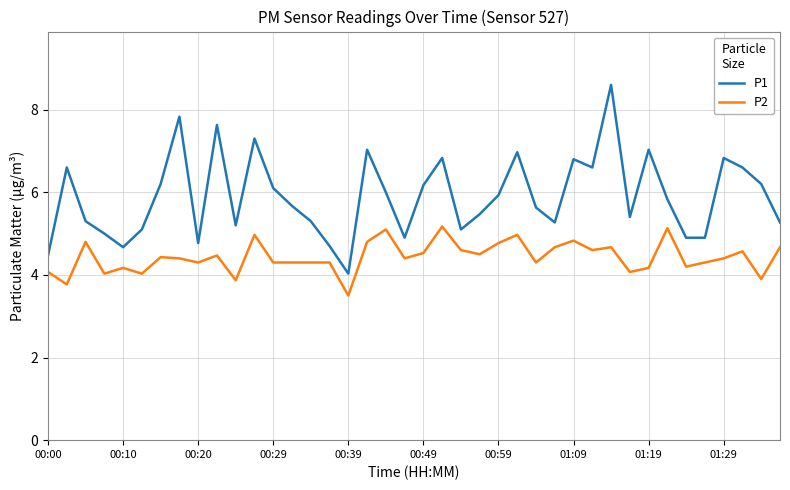

True or false: P2 and P1 intersect in this chart.

False